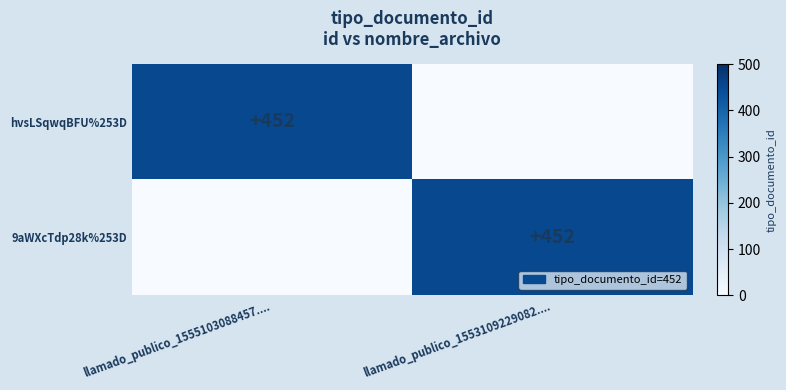

True or false: 9aWXcTdp28k%253D has a value of 452 at llamado_publico_1553109229082.....

True